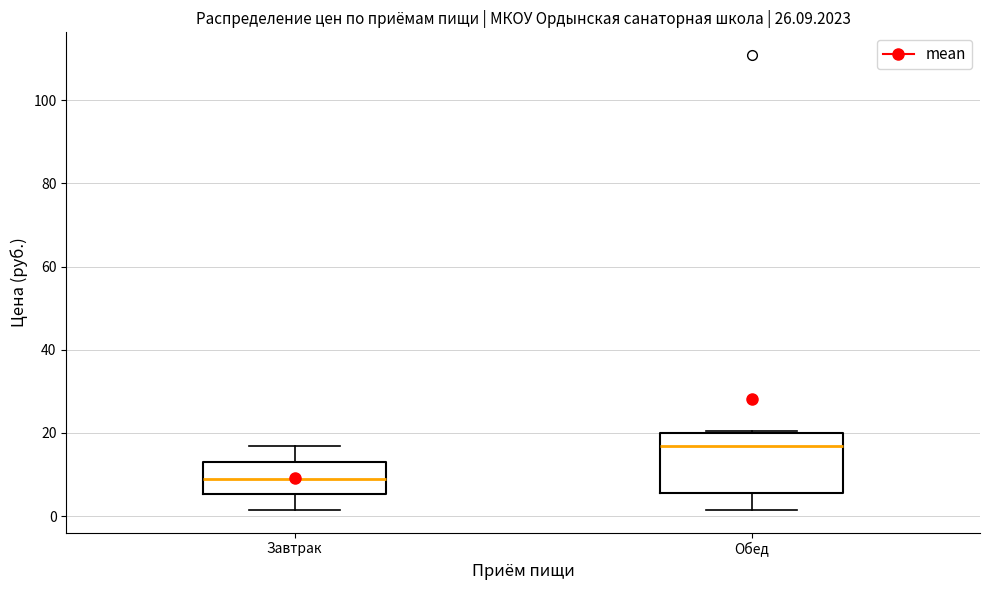

Comparing the boxes themselves (not the whiskers), which one is the tallest?

Обед